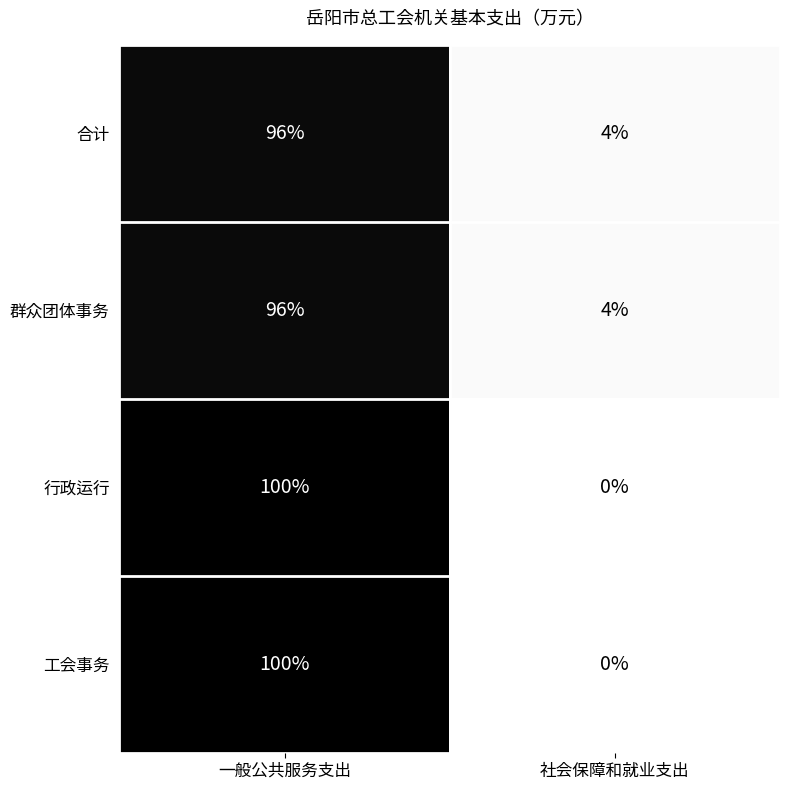

What is the total value across all series at 一般公共服务支出?

392